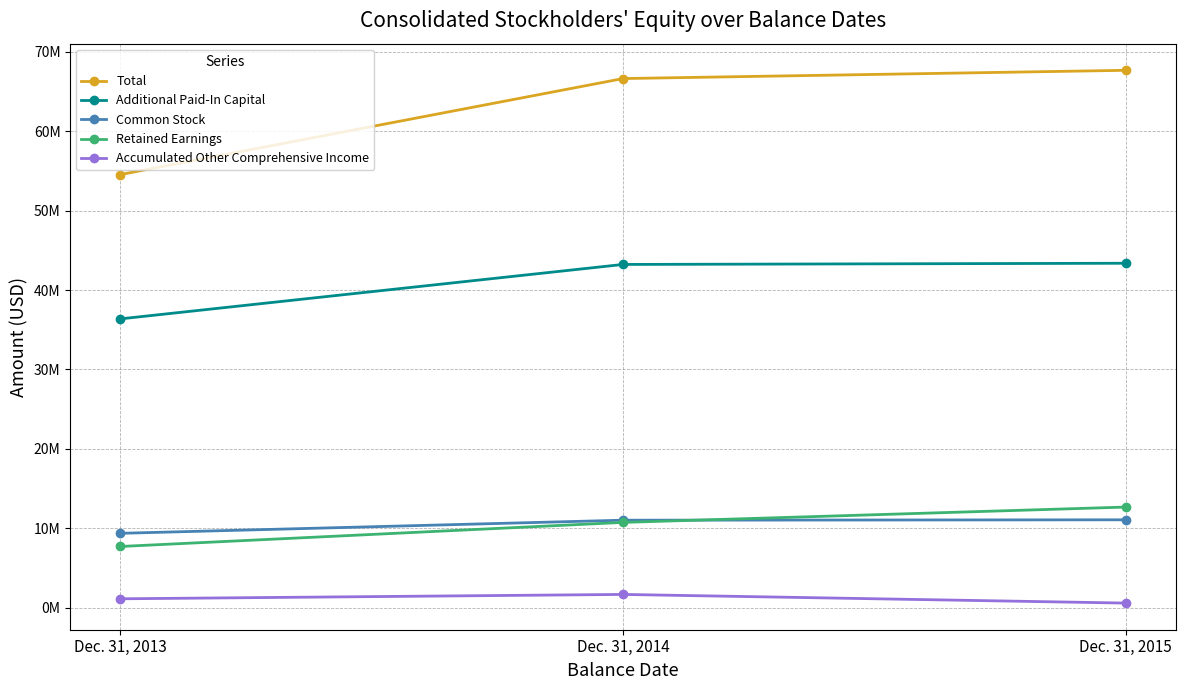

Rank the series at Dec. 31, 2013 from lowest to highest value.

Accumulated Other Comprehensive Income, Retained Earnings, Common Stock, Additional Paid-In Capital, Total